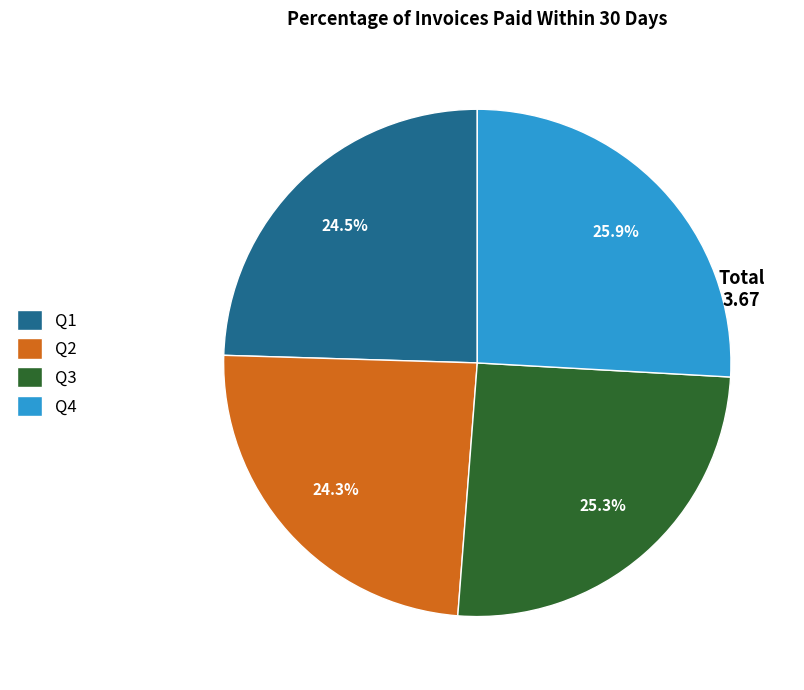

To the nearest percent, what is the average slice percentage?

25%